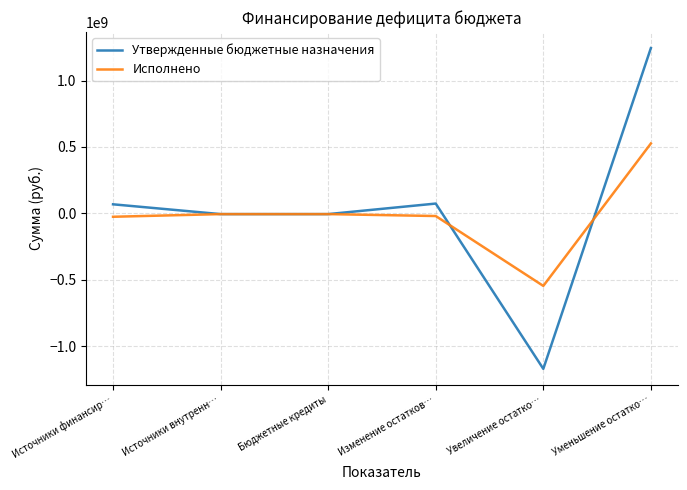

At which category does Утвержденные бюджетные назначения reach its first local peak?

Изменение остатков…